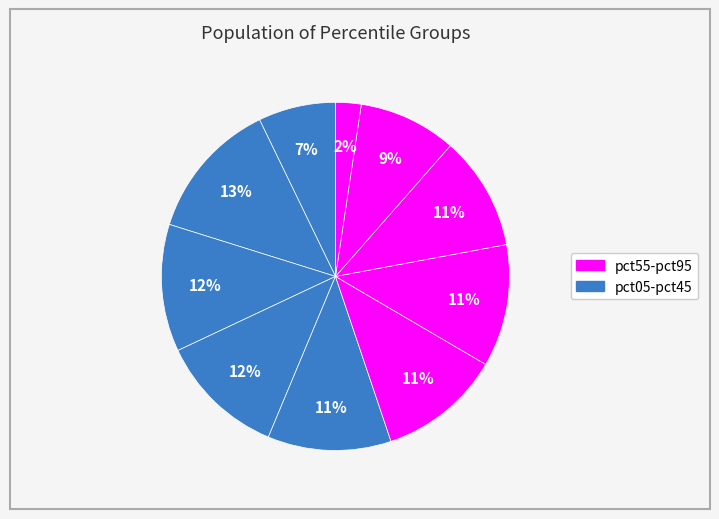

Count the number of slices in the pie.

10